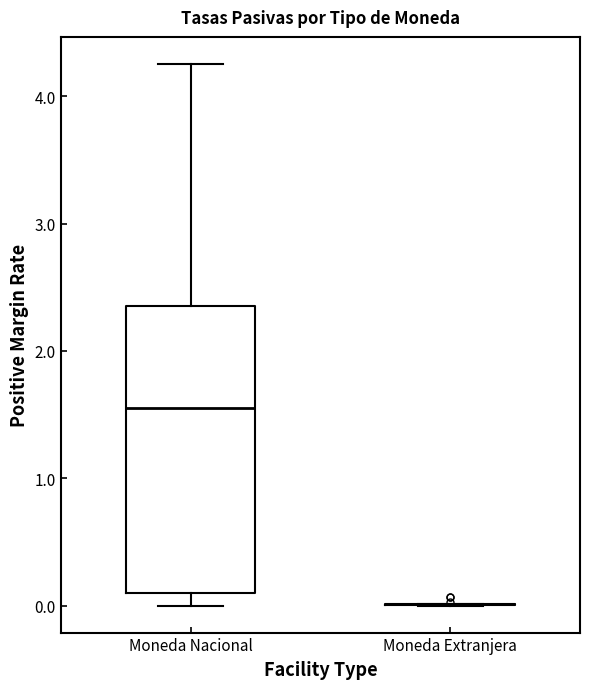

Which box is the tallest, from its lower edge to its upper edge?

Moneda Nacional